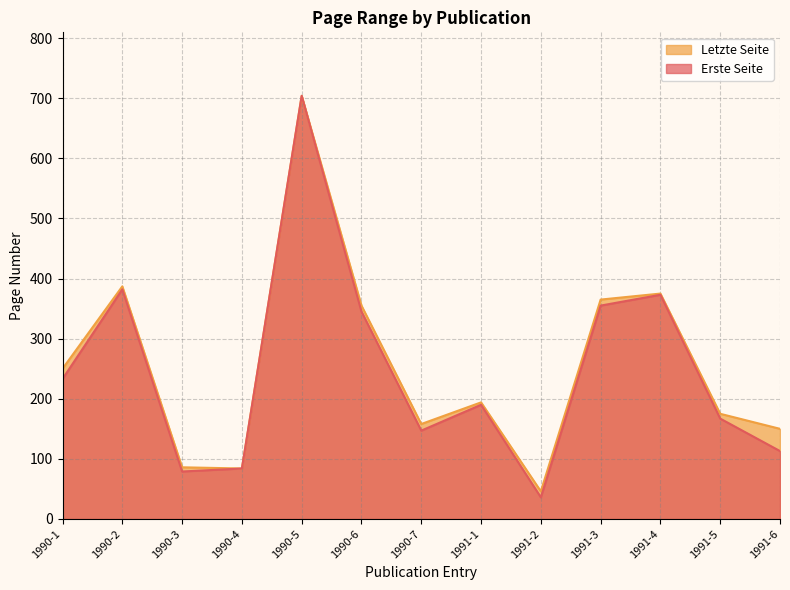

How many lines are shown in the chart?

2